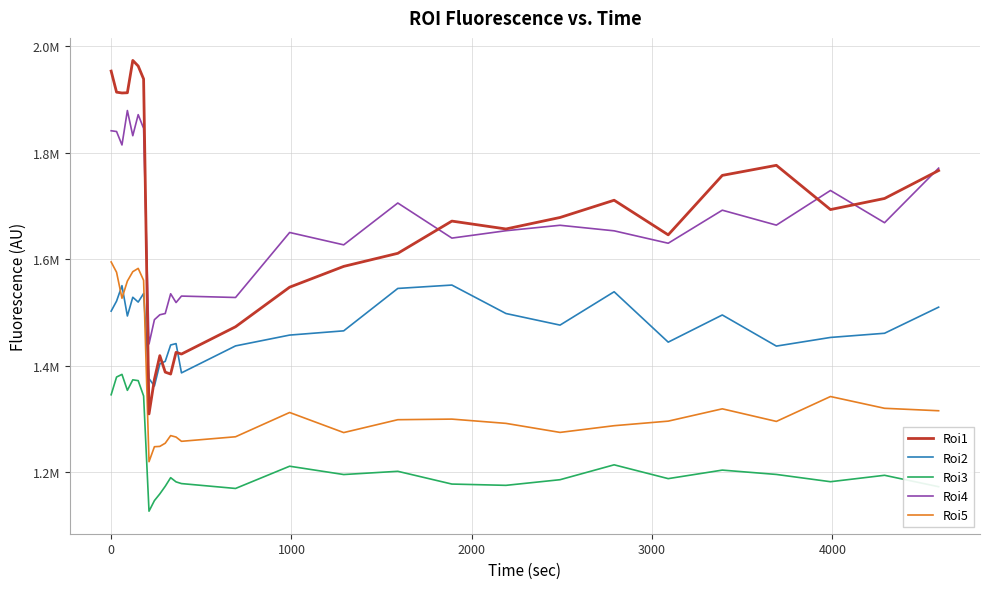

Is this an area chart (filled region under the line)?

No